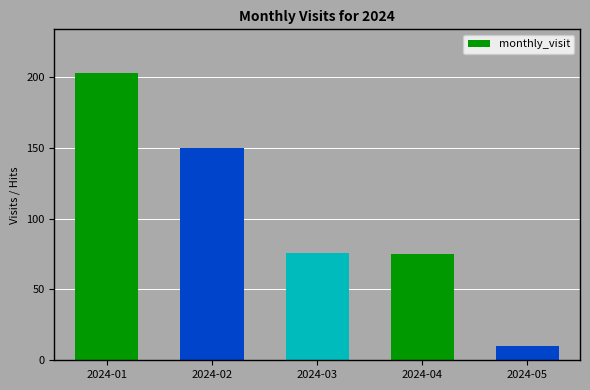

Approximately how many times larger is the value at 2024-02 compared to 2024-03?

2.0